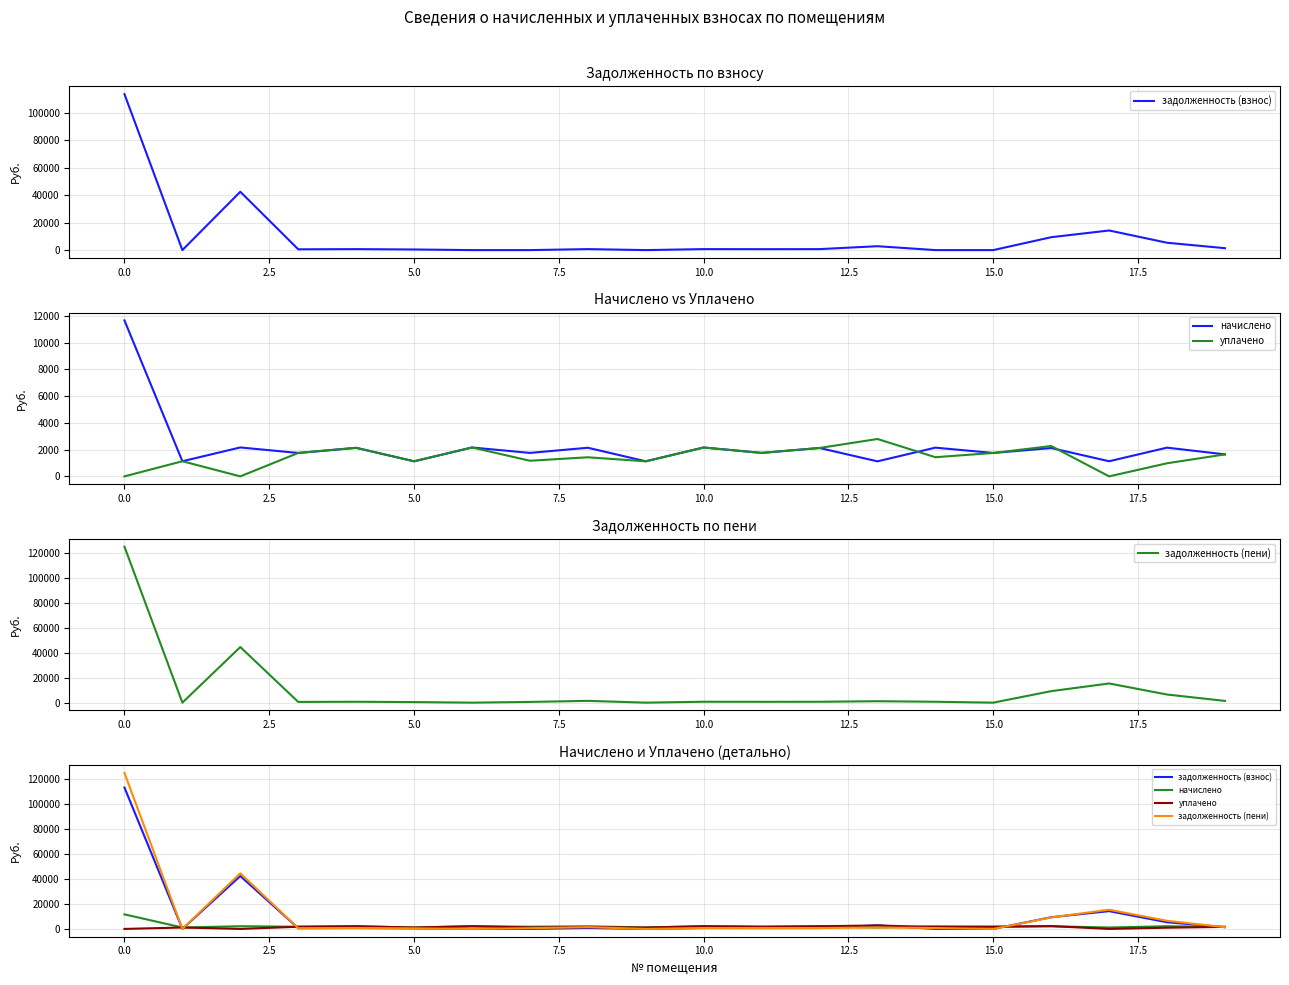

What is the spread (max minus min) of values at 2.5?

44588.5